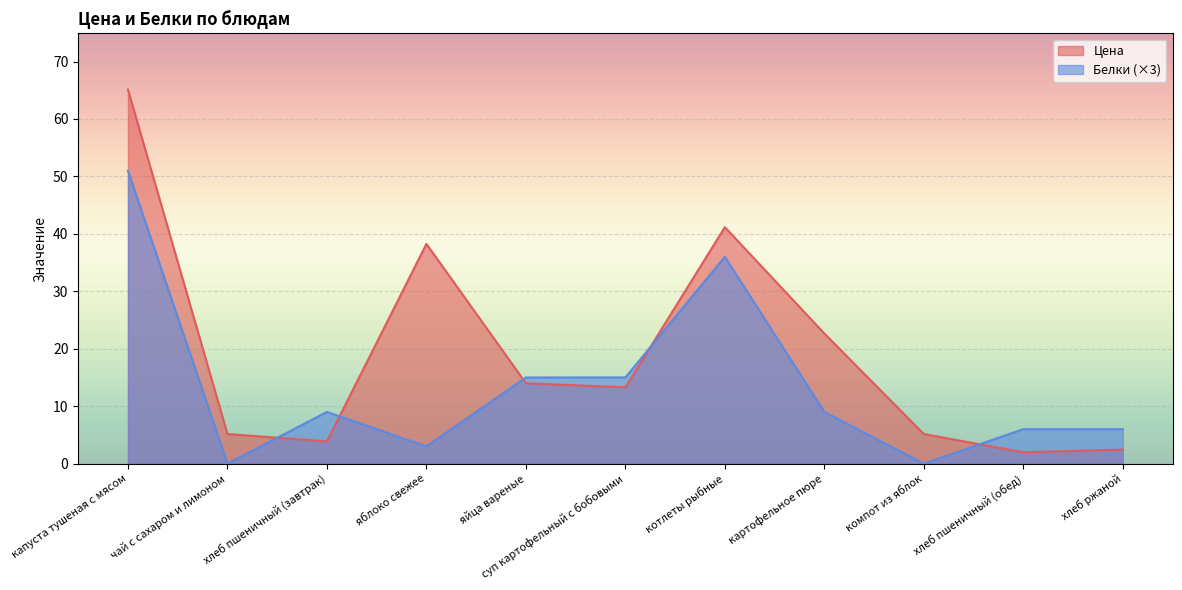

Which has a higher value, картофельное пюре or яблоко свежее?

яблоко свежее